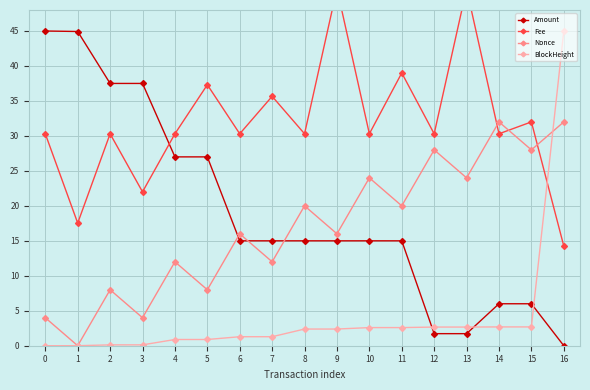

How many times do Nonce and BlockHeight cross each other?

3